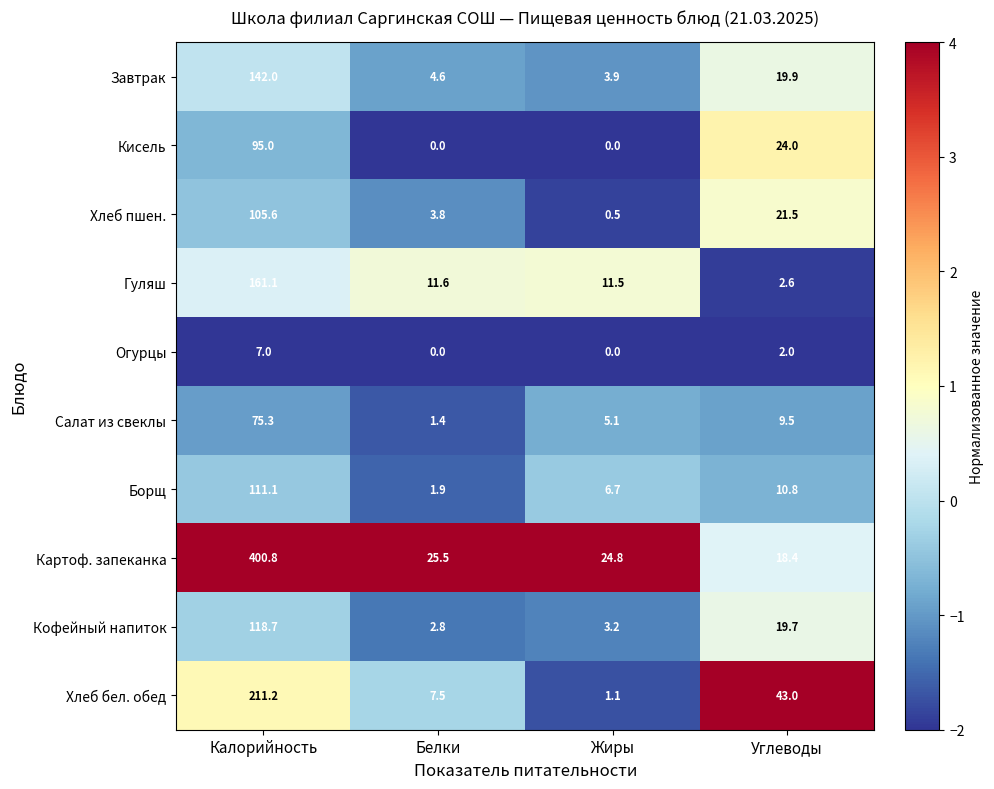

The Хлеб бел. обед series shows 7.5 at Белки. True or false?

True